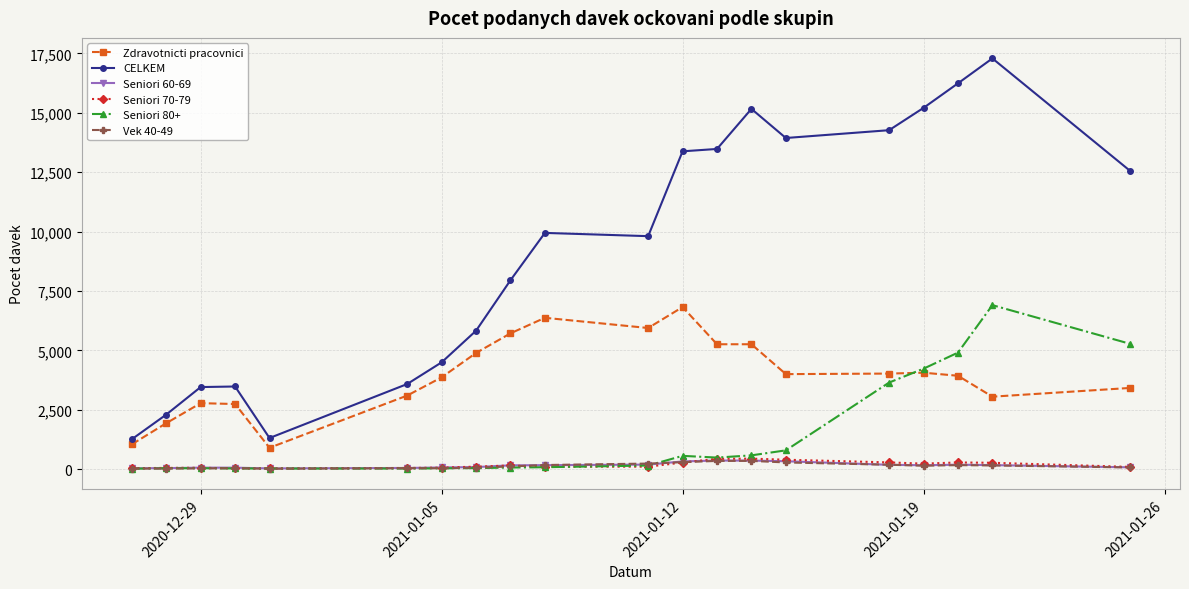

True or false: Zdravotnicti pracovnici has more than 0 points higher than both neighbors.

True